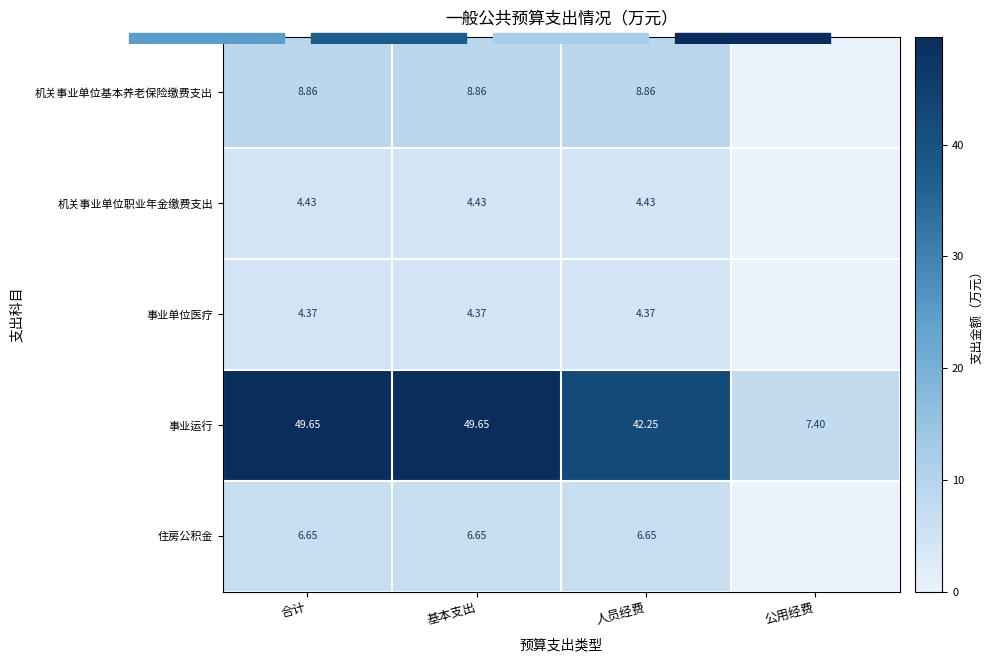

At which label does 机关事业单位职业年金缴费支出 first exceed 4?

合计